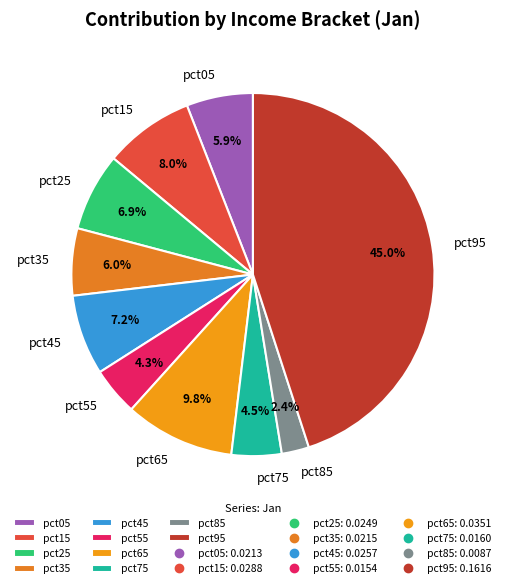

Is pct25 the majority of the pie?

No